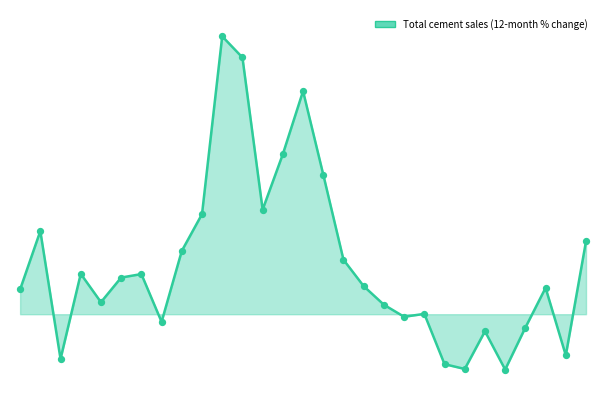

Which series contains the lowest Y value?

Total cement sales (12-month % change) line